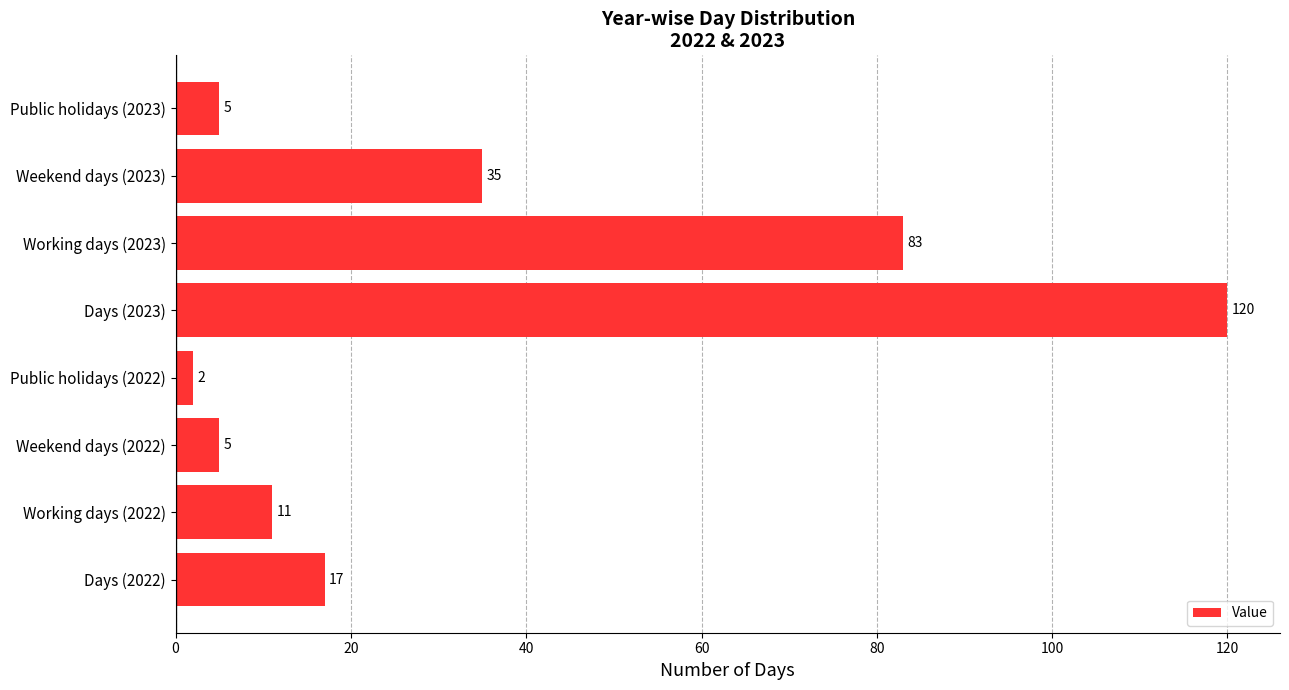

What is the ratio of the value at Working days (2023) to the value at Days (2022)?

4.9